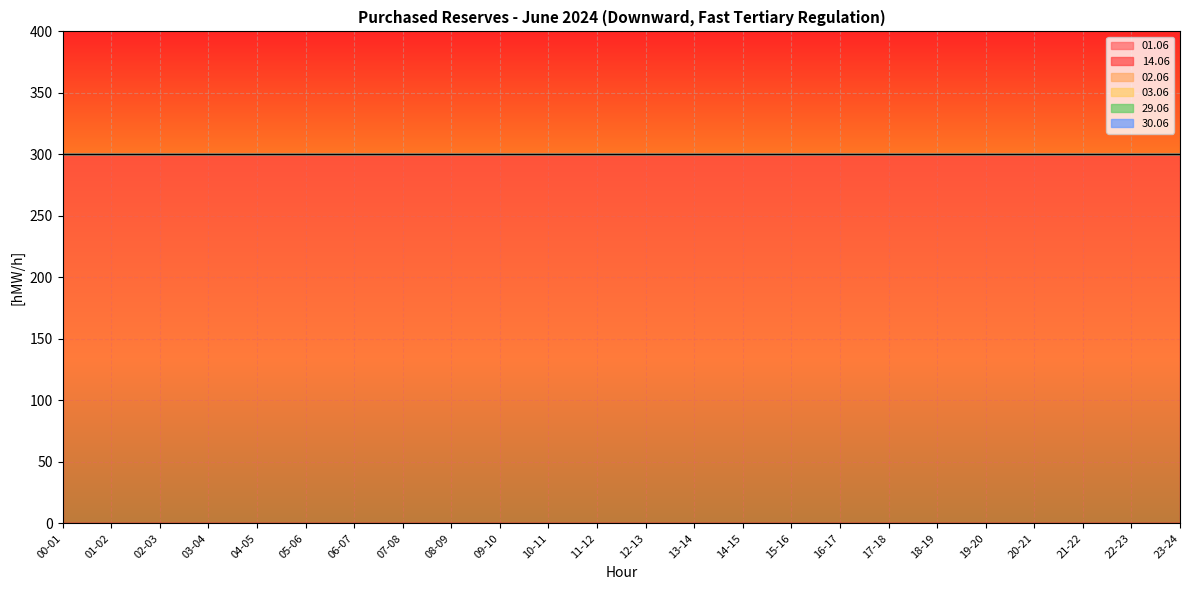

Which has a higher value, 21-22 or 14-15?

21-22